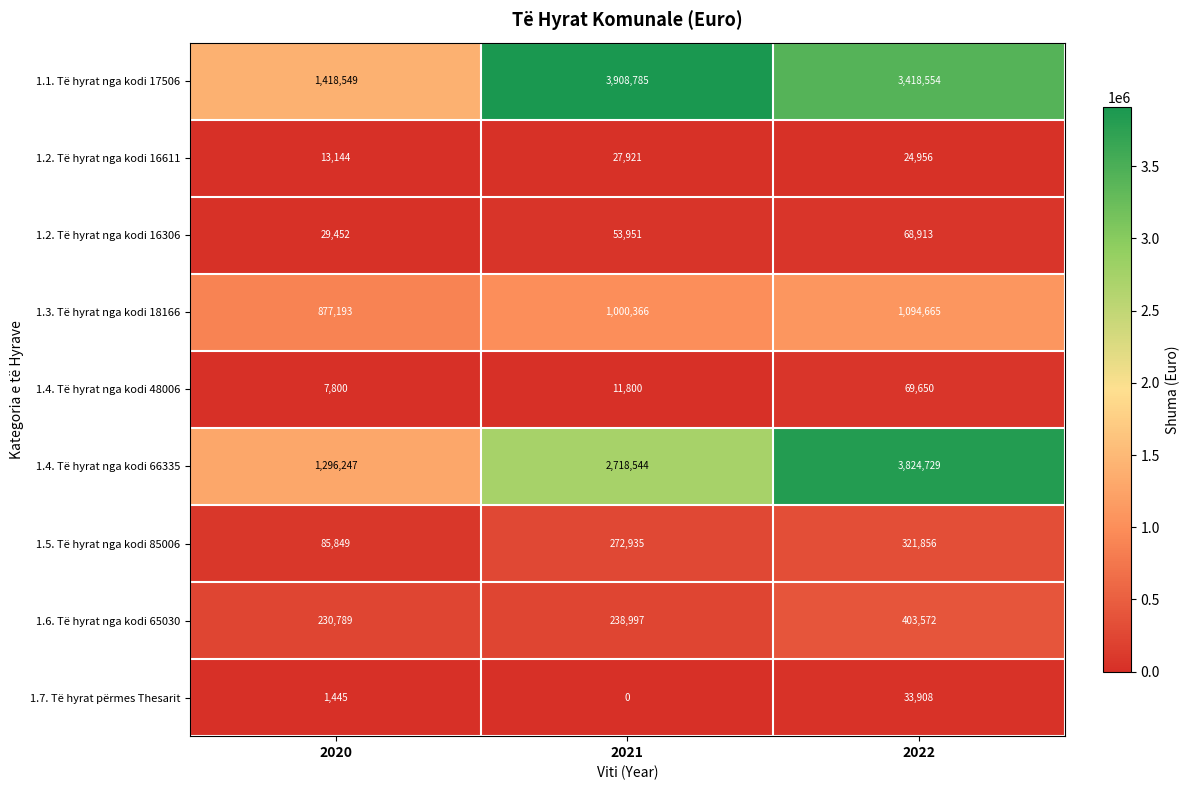

What is the difference between the highest and lowest values at 2020?

1417104